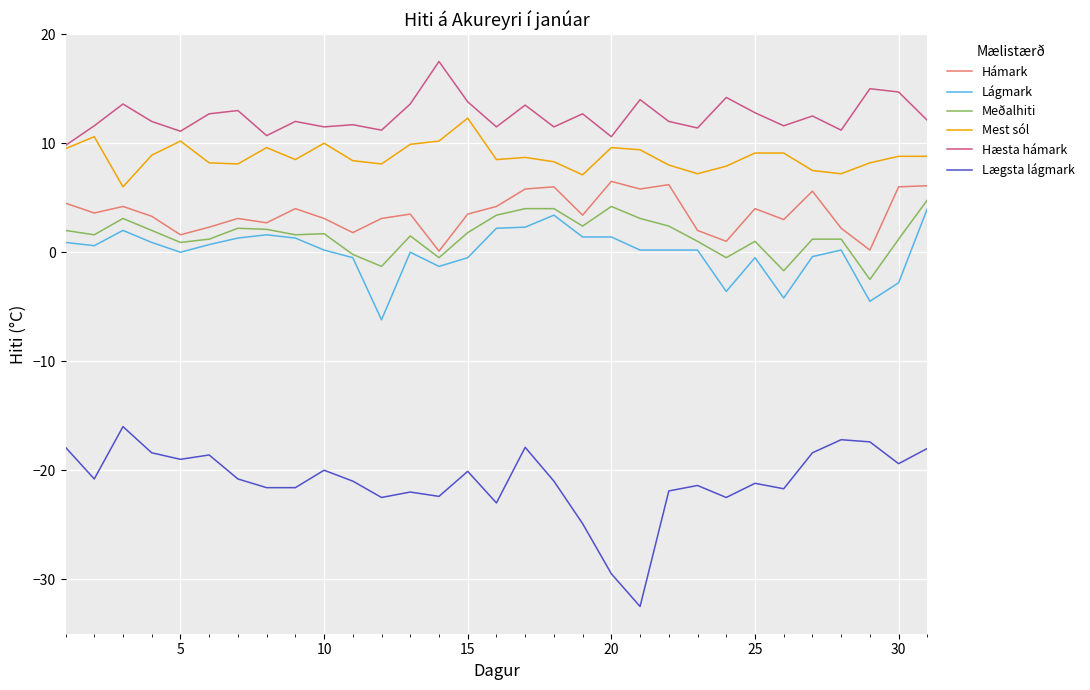

Which series has the largest total across all categories?

Hæsta hámark